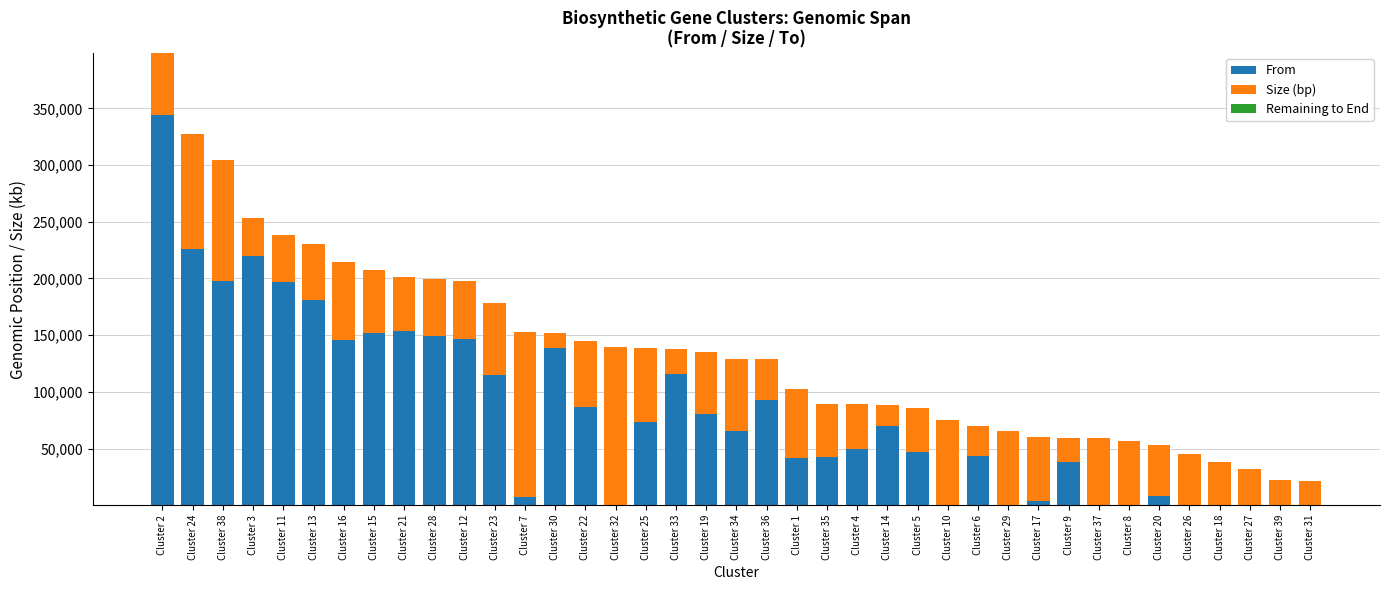

Which category has the highest value in the From series?

Cluster 2